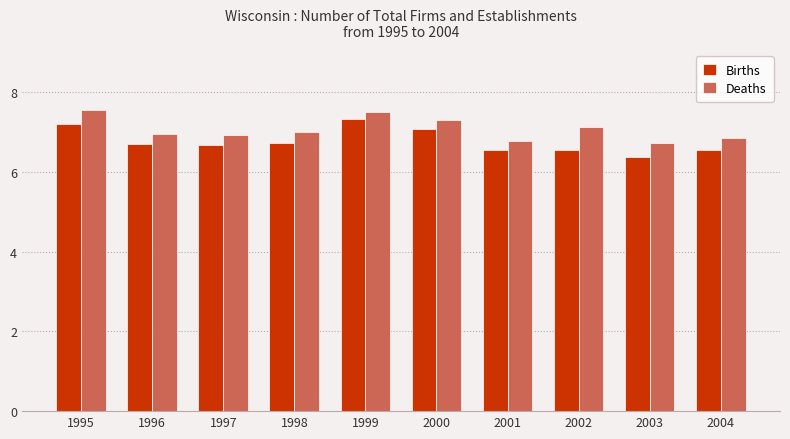

What is the total value across all series at 1995?

14.8